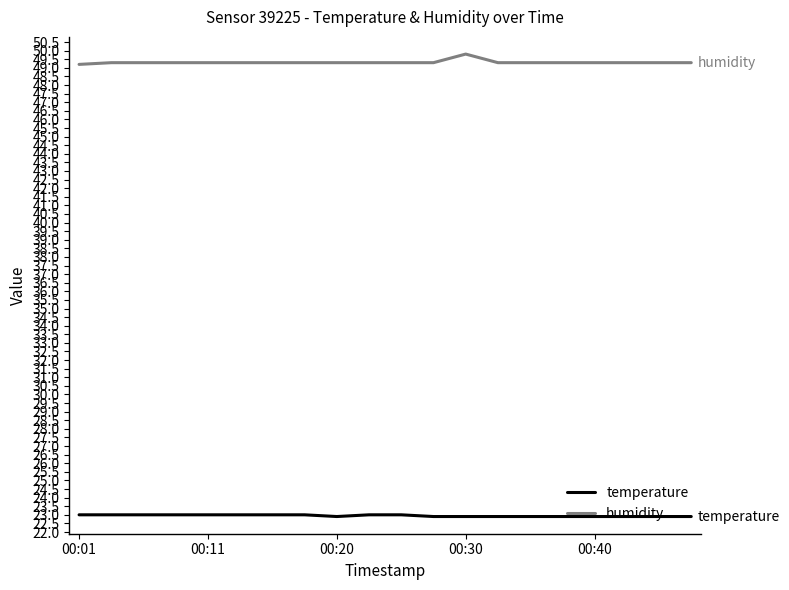

How many temperature values are between 22 and 23?

20